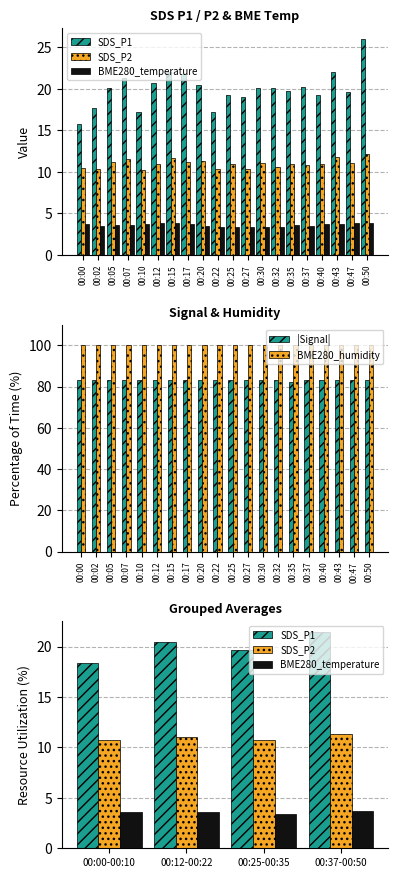

How many series are shown in this chart?

3